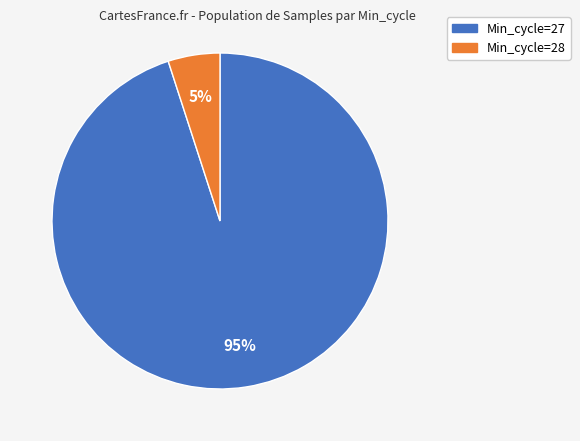

Does any single category account for the majority?

Yes